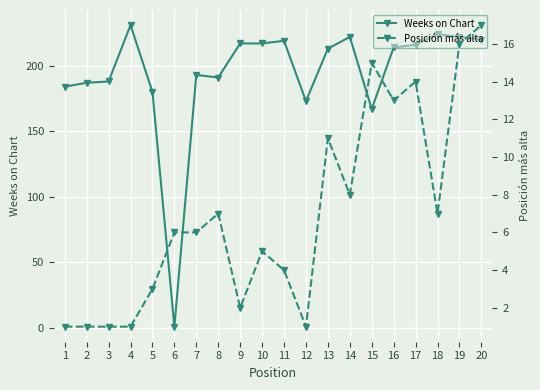

Rank the series at 3 from highest to lowest value.

Weeks on Chart, Posición más alta